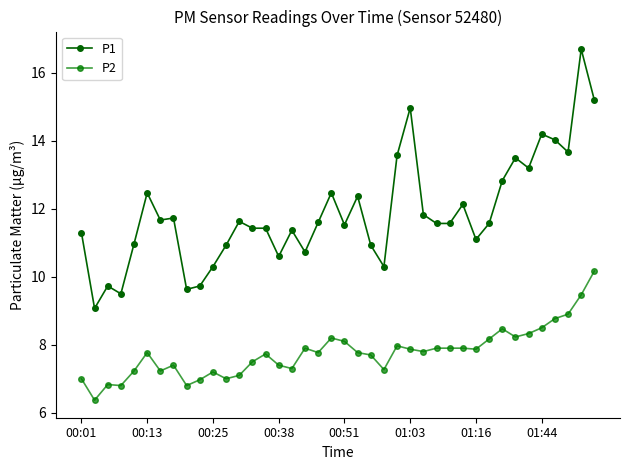

Where does the P1 series first go above 11?

00:01